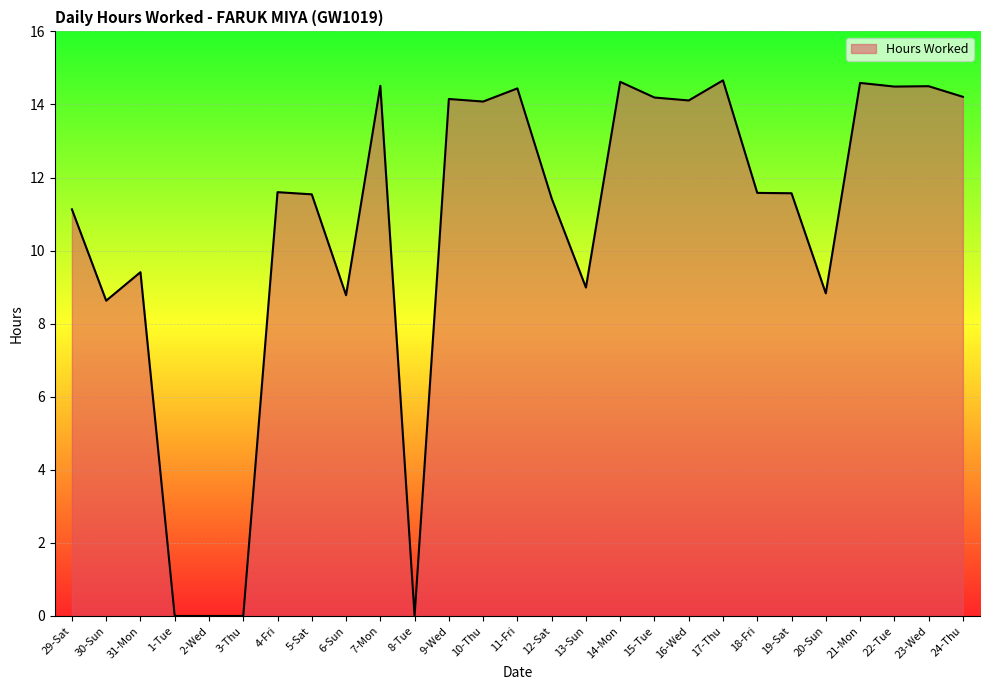

What is the greatest value displayed?

14.7